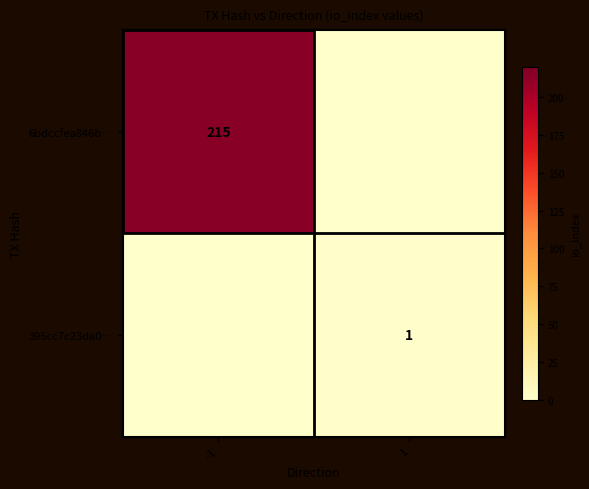

At which category does the chart reach its minimum across all series?

1